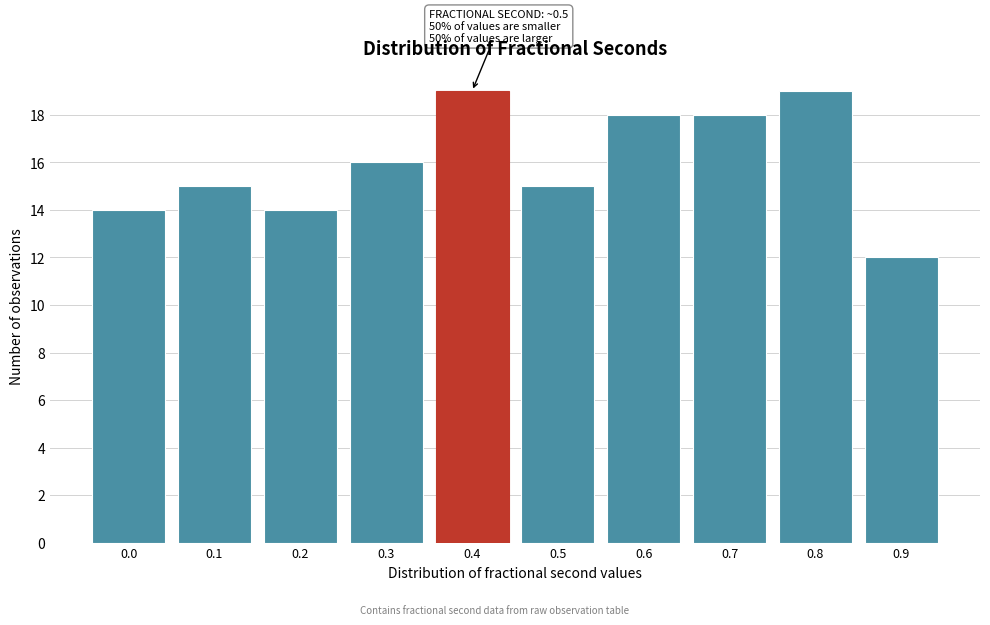

Reading left to right, what are all the values shown in this chart?

14	15	14	16	19	15	18	18	19	12